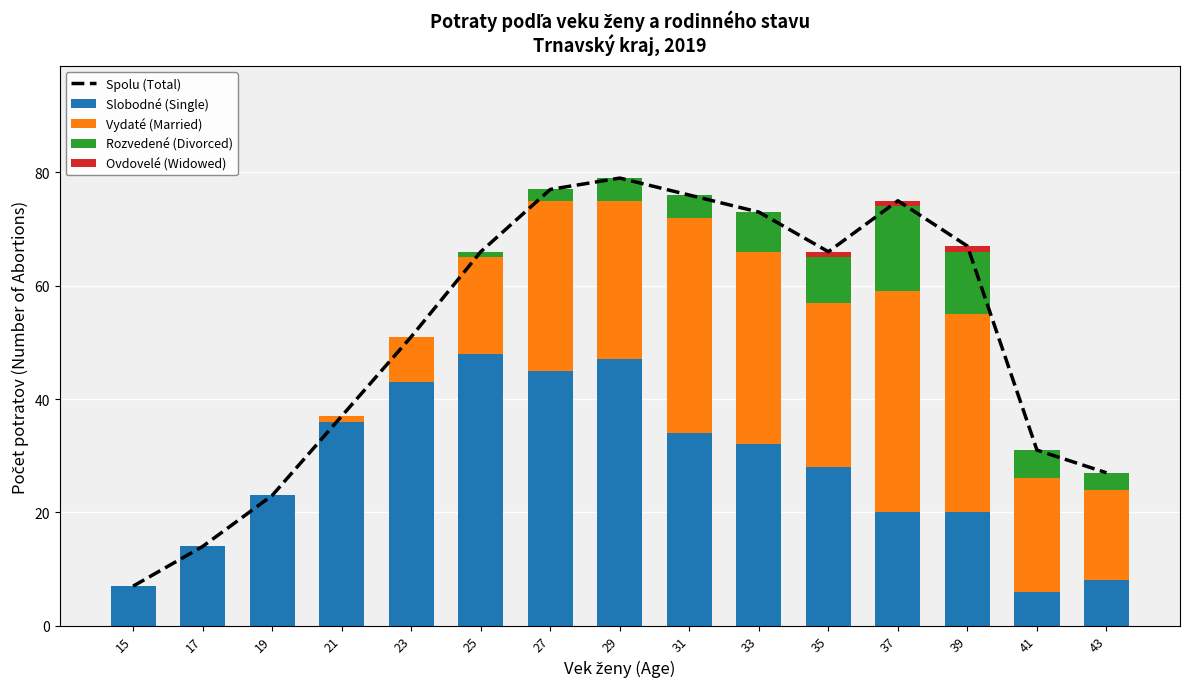

Between 39 and 43, which is larger?

39